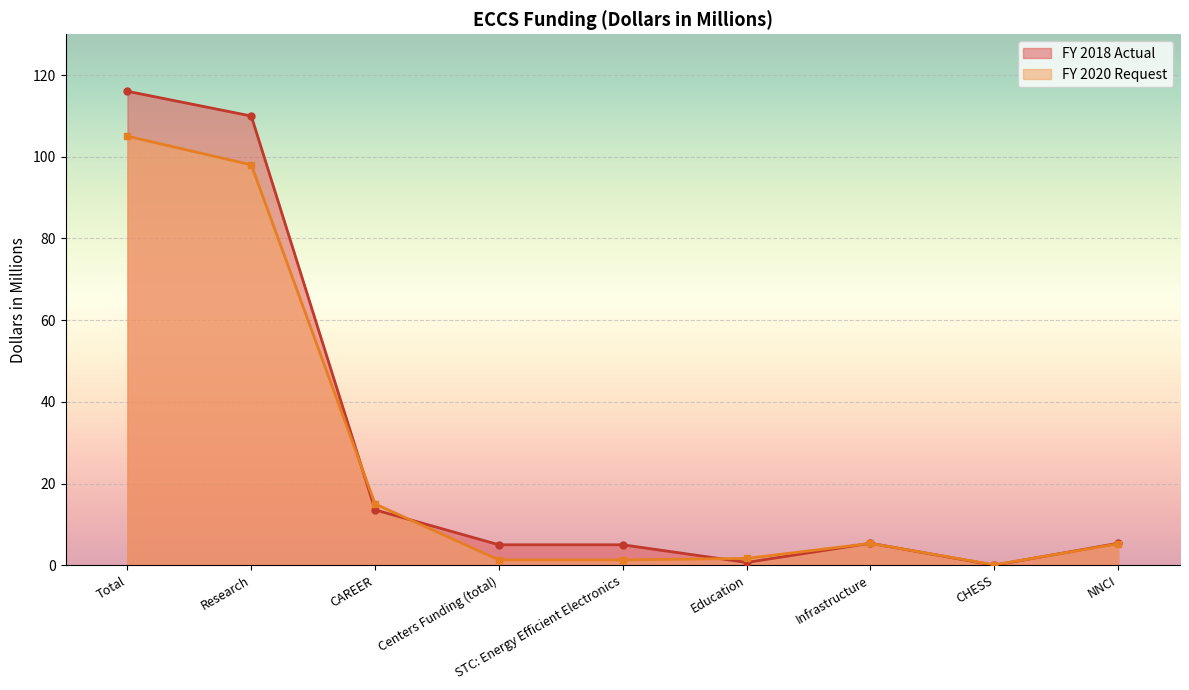

What position from the right is CAREER?

7